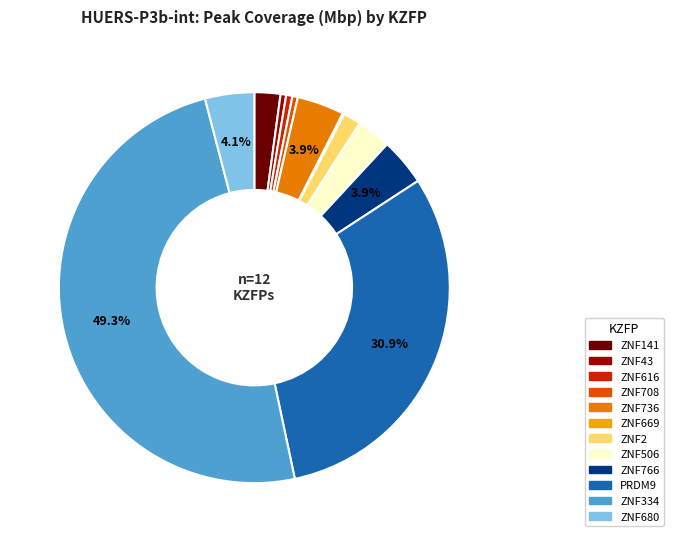

How much of the chart is everything except ZNF680?

95.9%